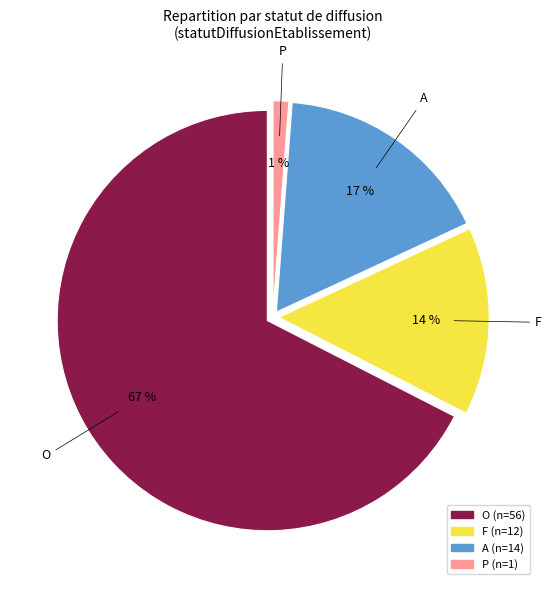

Is there a majority slice in this chart?

Yes